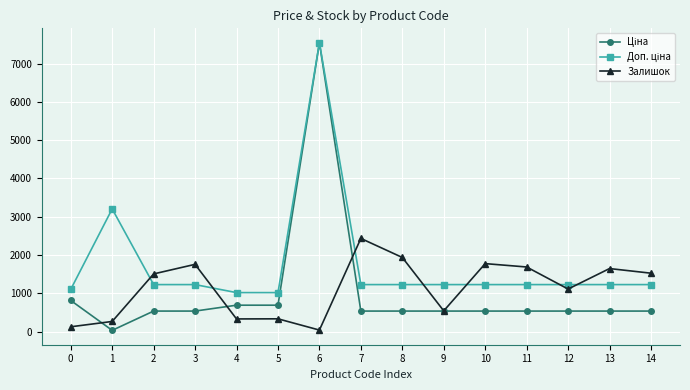

How many lines are shown in the chart?

3